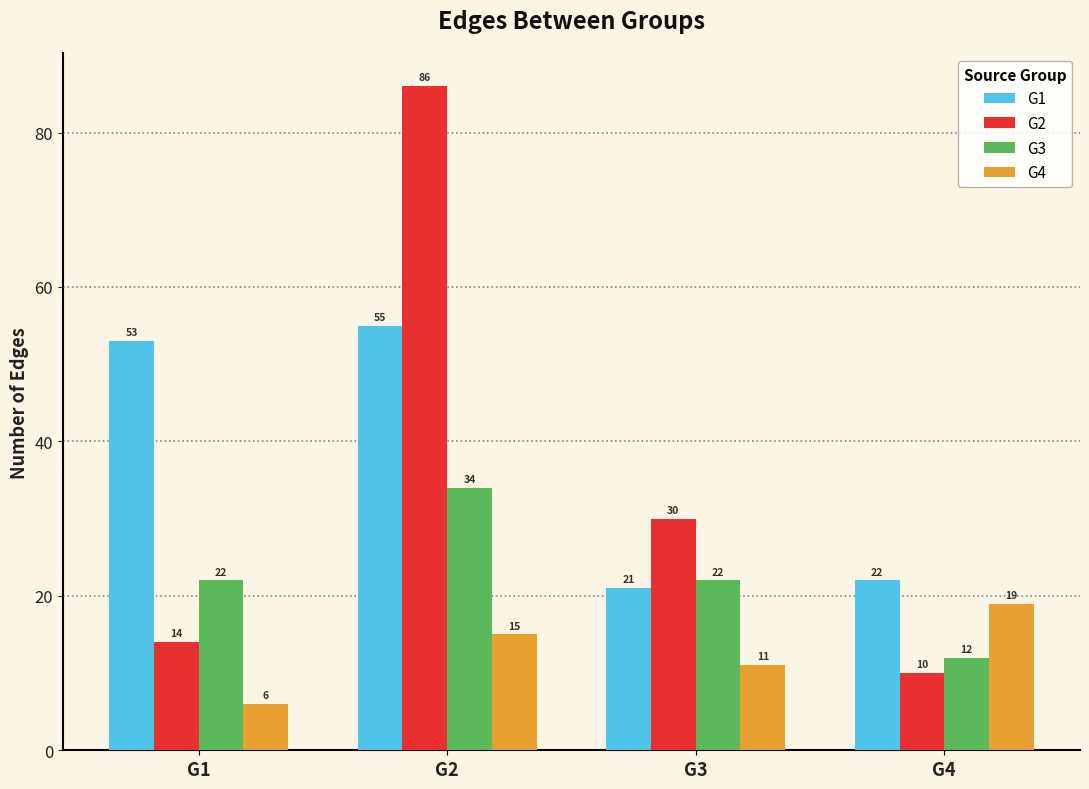

Are the bars grouped side by side (vs. stacked)?

Yes